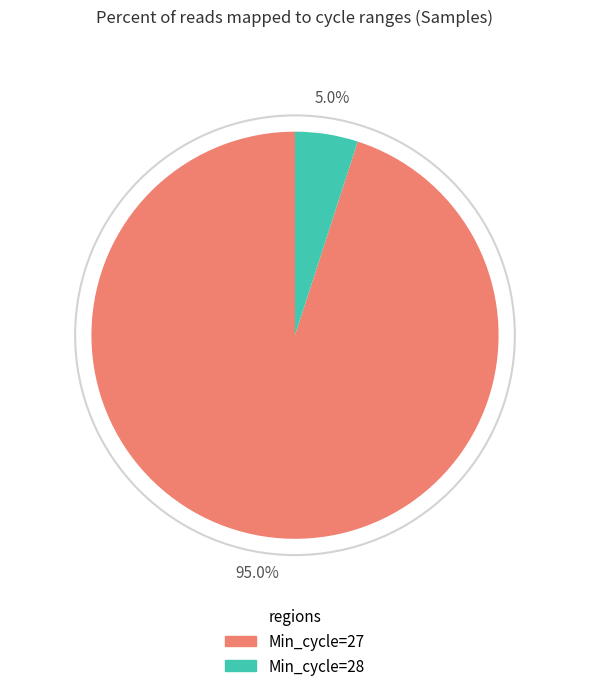

How many slices are in this pie chart?

2